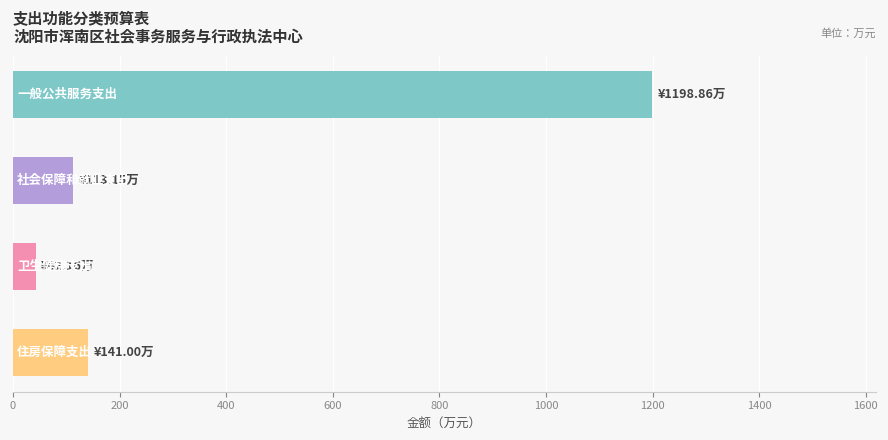

Are the bars grouped side by side (vs. stacked)?

No